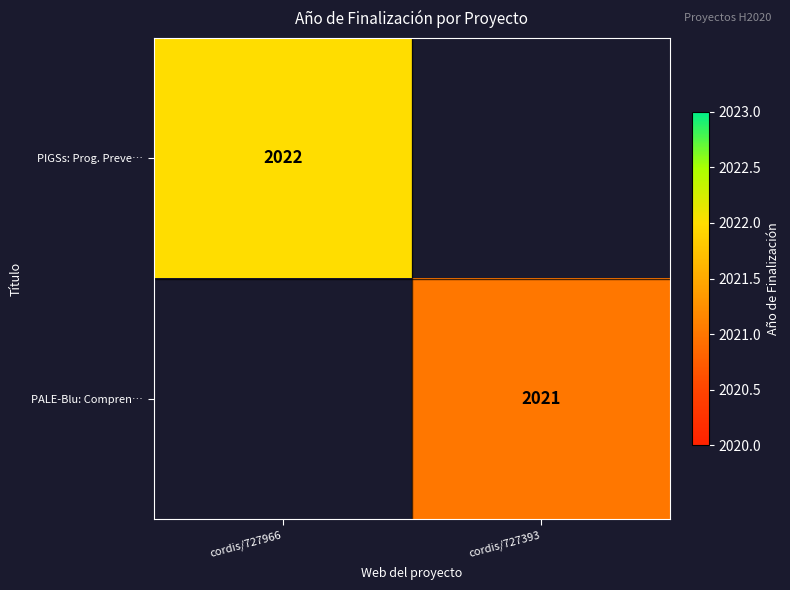

True or false: PALE-Blu: Compren… has a value of 2021 at cordis/727393.

True